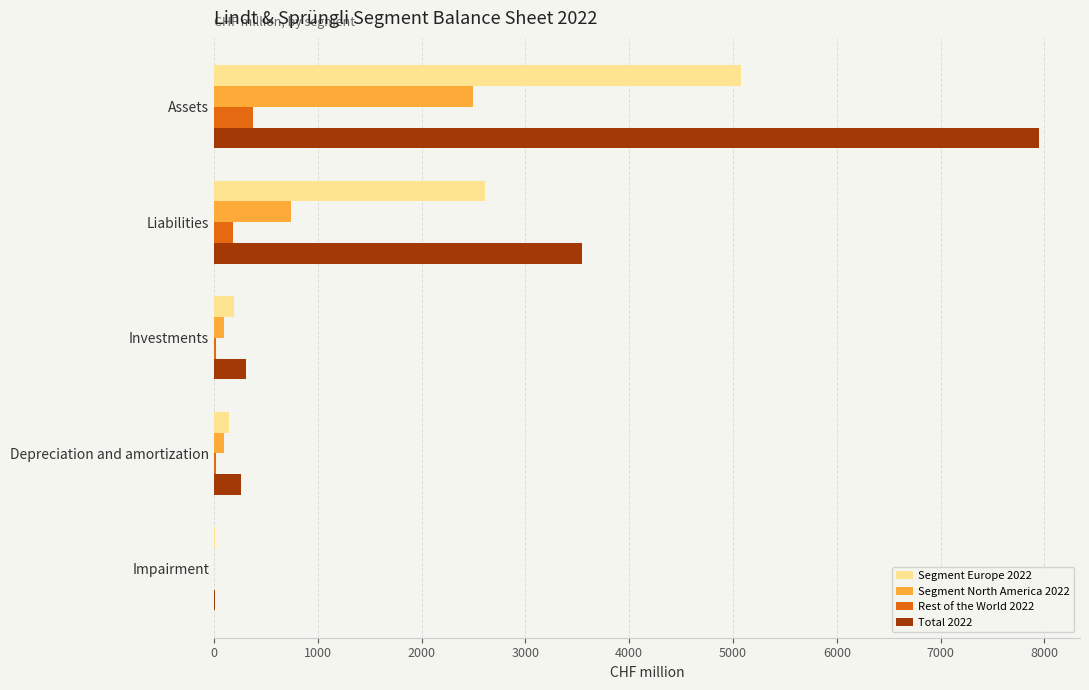

Which series changed the most between Assets and Liabilities?

Total 2022